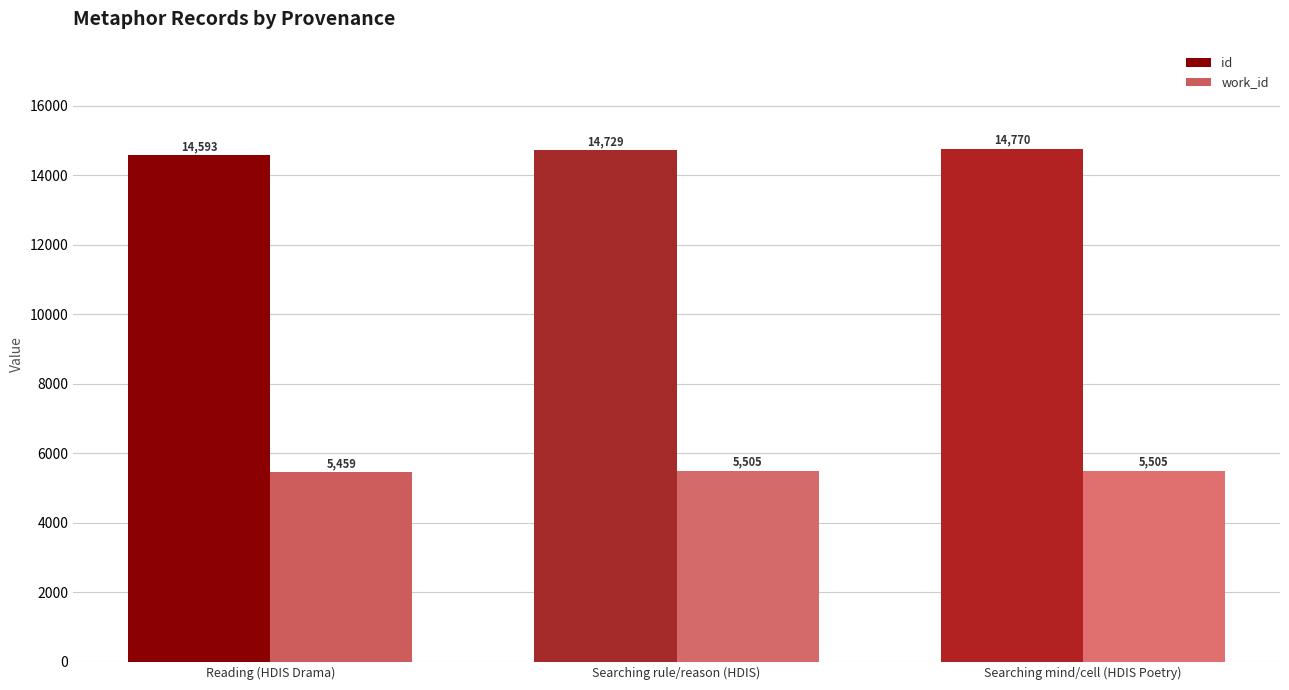

How many bars are there in each group?

2